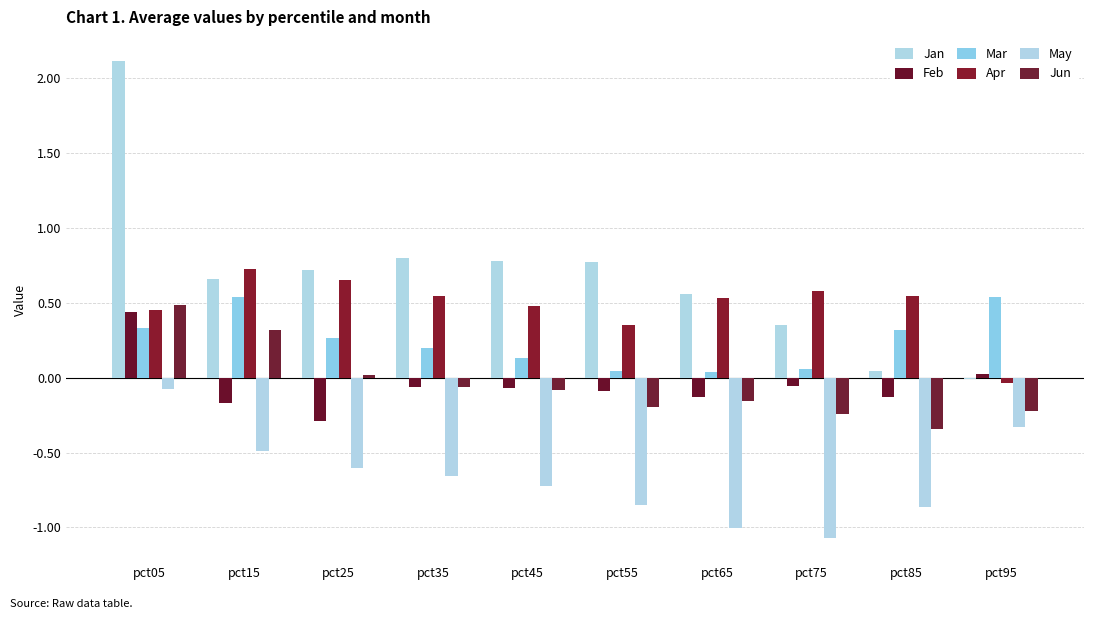

Which series has the largest total across all categories?

Jan